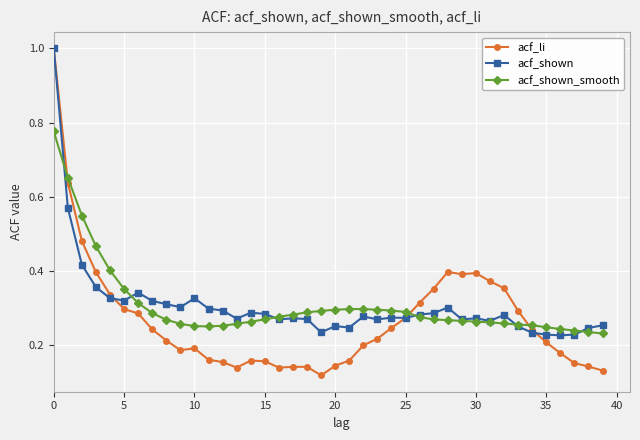

What is the highest value of the acf_li series?

1.0